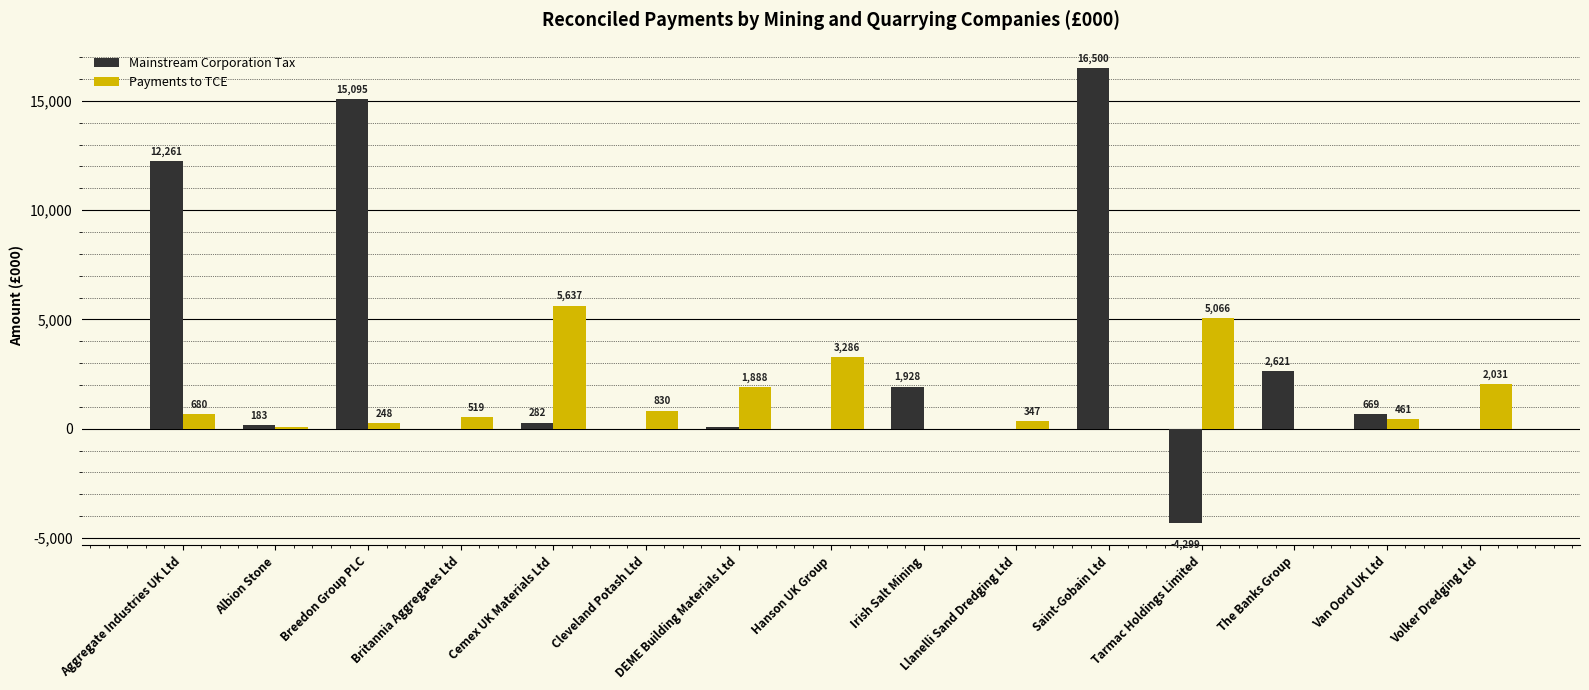

What is the difference between the Mainstream Corporation Tax values at Cemex UK Materials Ltd and Cleveland Potash Ltd?

281.6